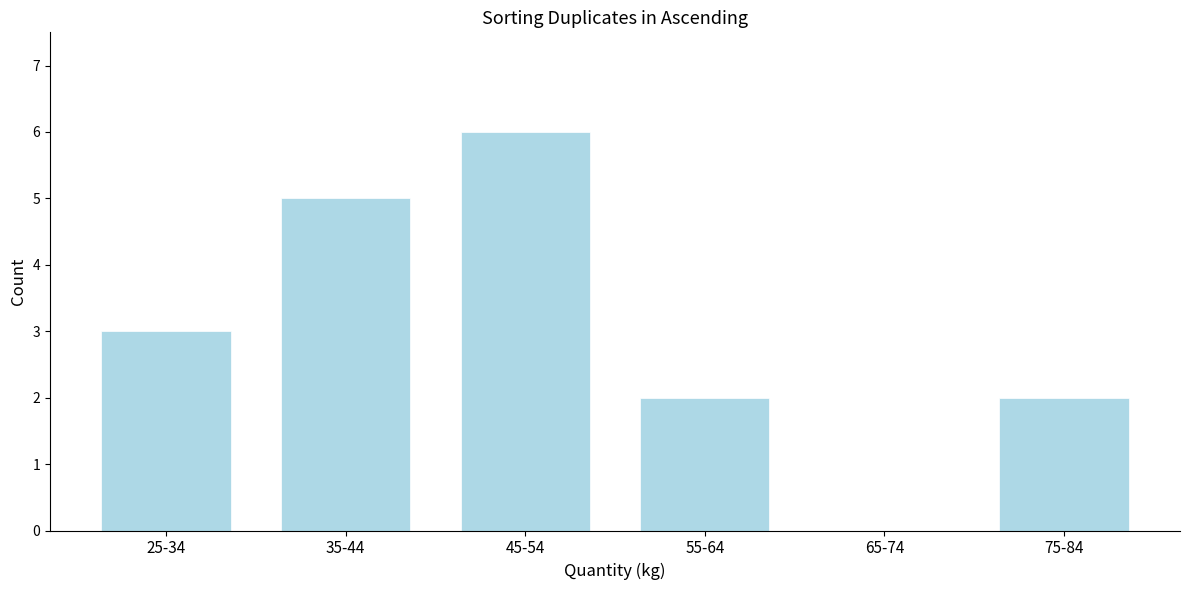

Reading right to left, extract all data points from this chart.

75-84=2	65-74=0	55-64=2	45-54=6	35-44=5	25-34=3